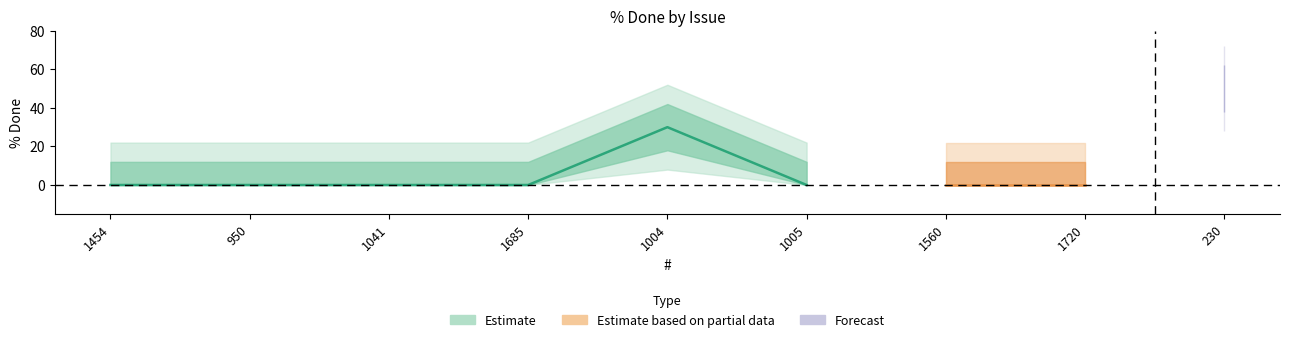

Count the number of categories in the chart.

9